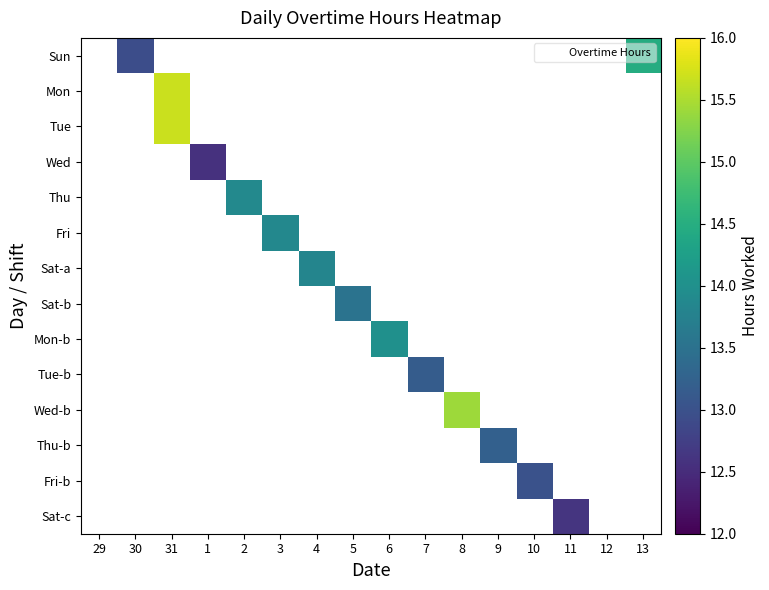

How many values in Mon are above zero?

1